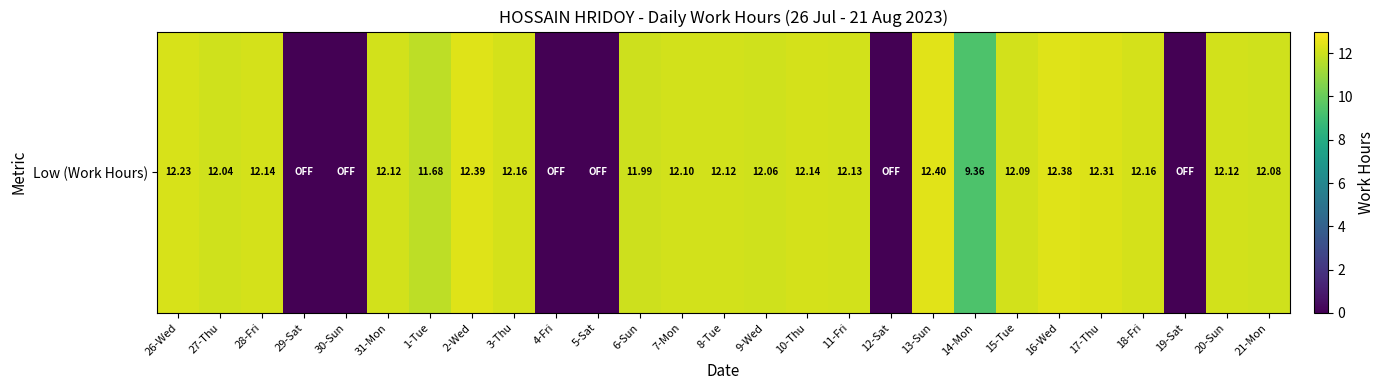

The chart shows a value of 12.1 at 20-Sun. True or false?

True